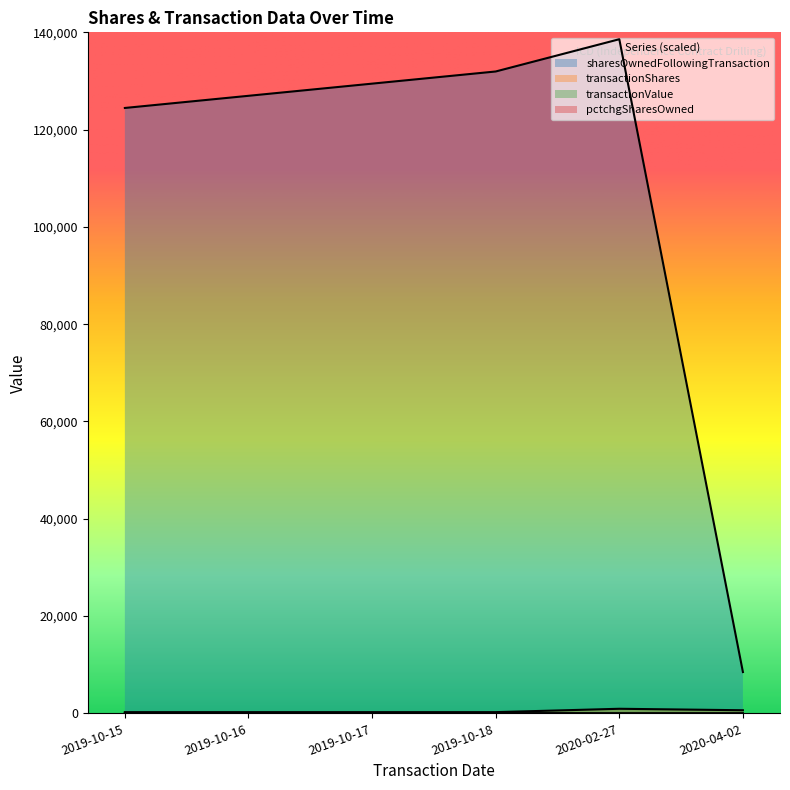

What is the total value across all series at 2019-10-17?

129742.5